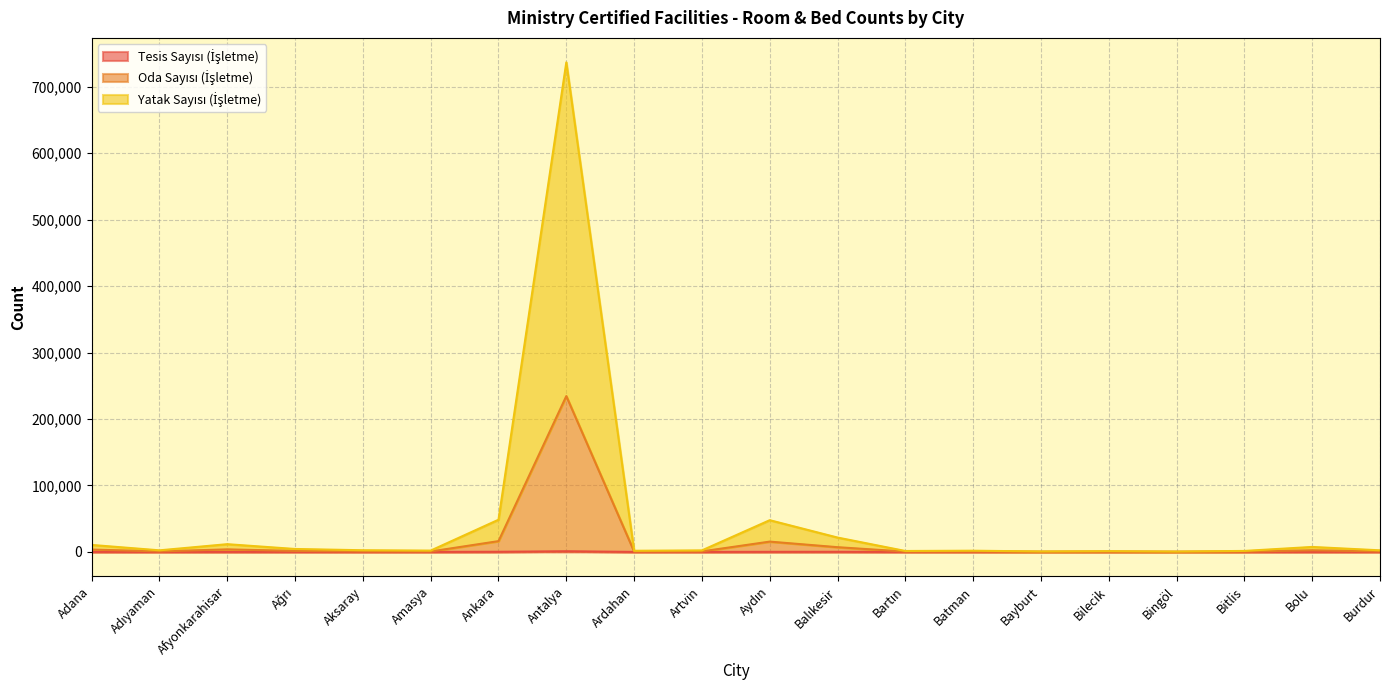

Where is the first local minimum for Yatak Sayısı (İşletme)?

Adıyaman